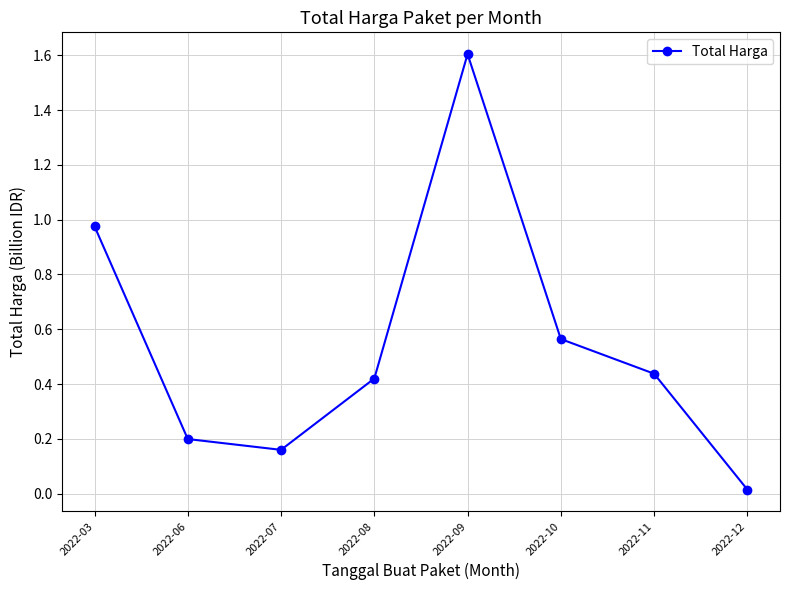

What is the sum of the values at 2022-10 and 2022-09?

2.2